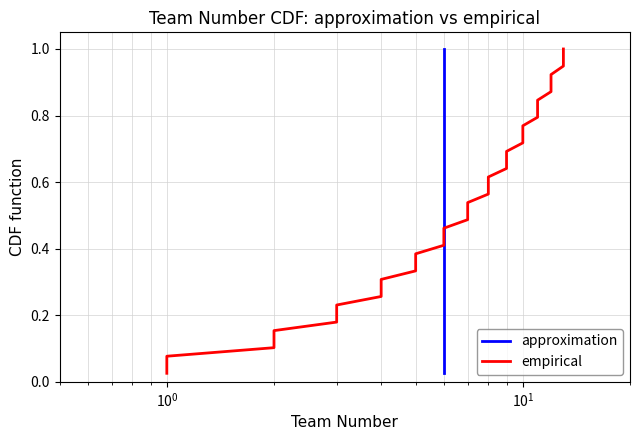

How many data points does each series have?

39